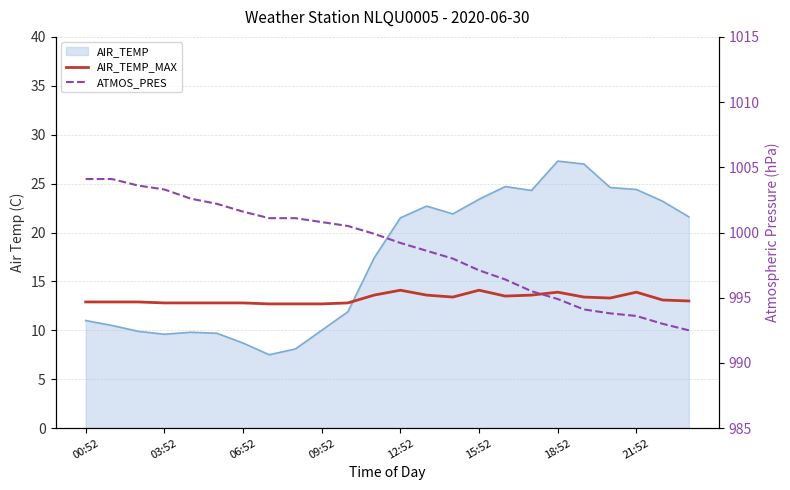

Which has a higher value, 17 or 12?

12